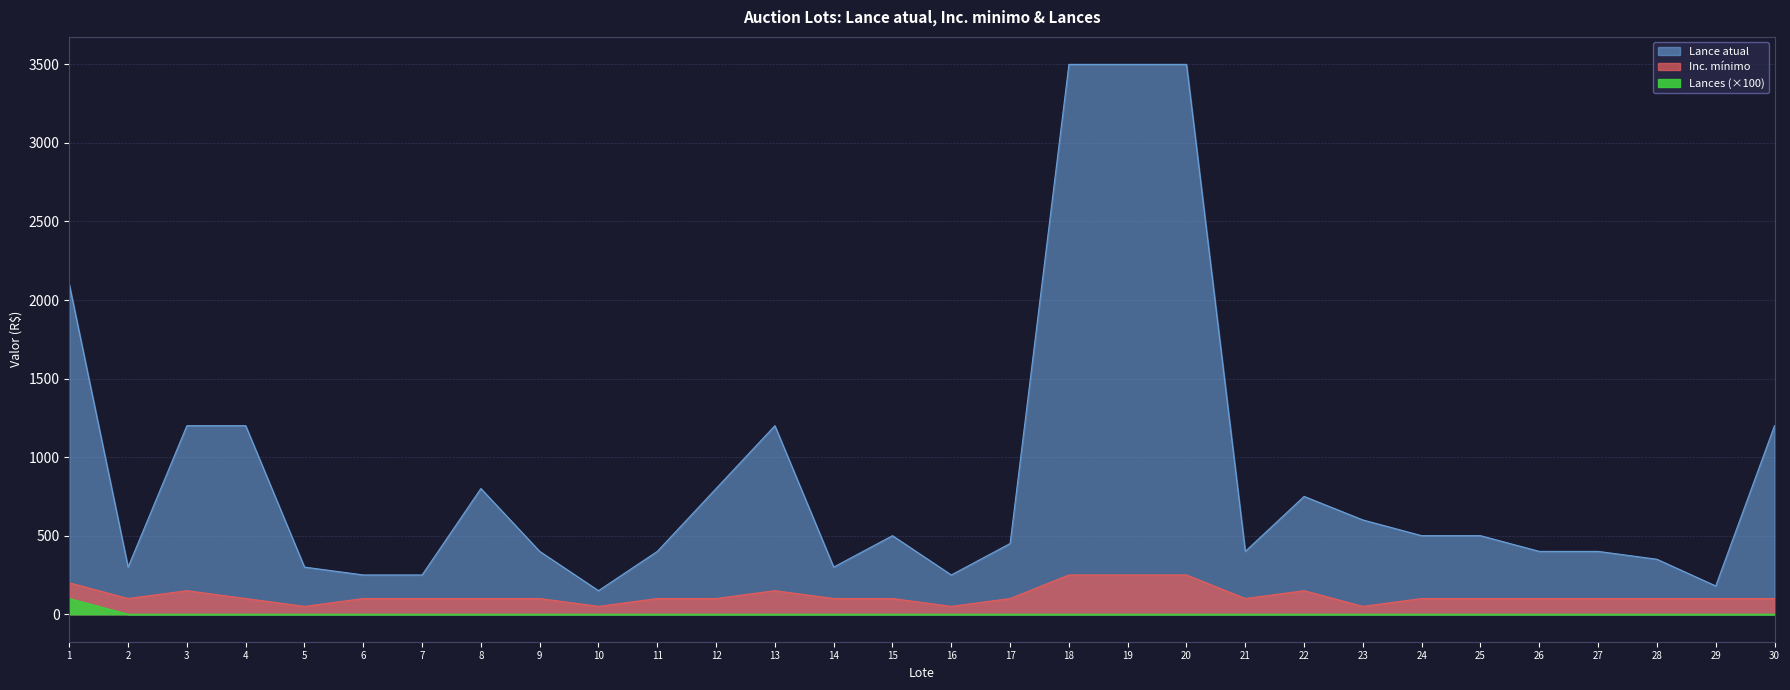

What is the difference between the maximum and minimum values in the Inc. minimo series?

200